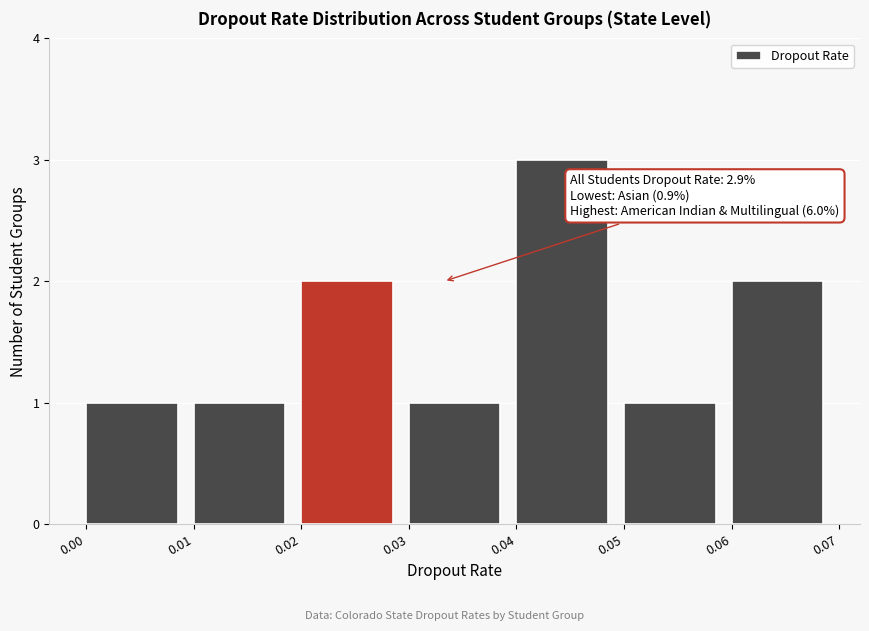

Over which range of the x-axis is the bar tallest?

0.04 to 0.05